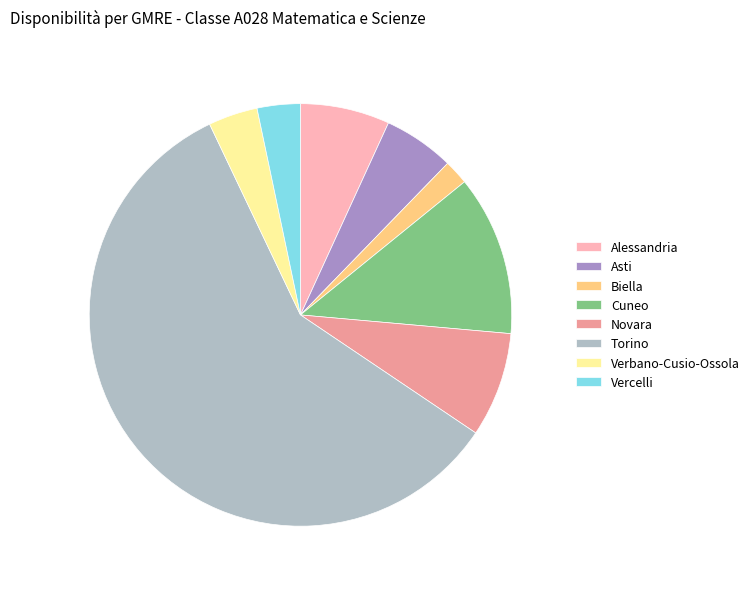

How many slices are in this pie chart?

8